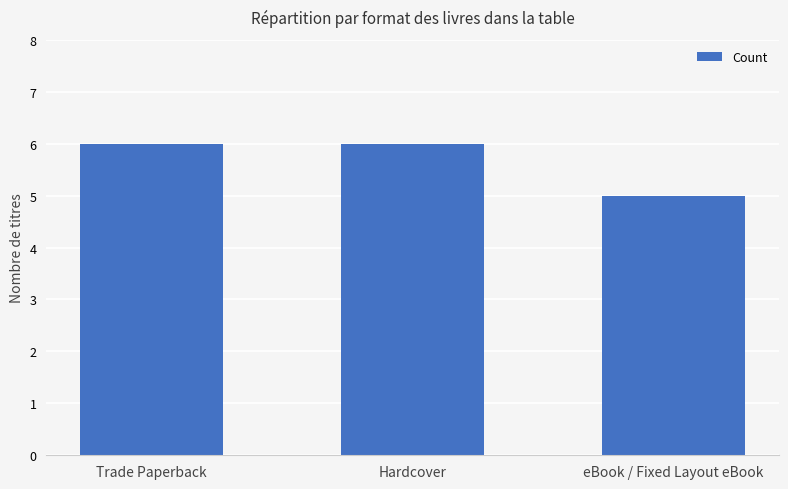

What is the difference between the values at eBook / Fixed Layout eBook and Trade Paperback?

1